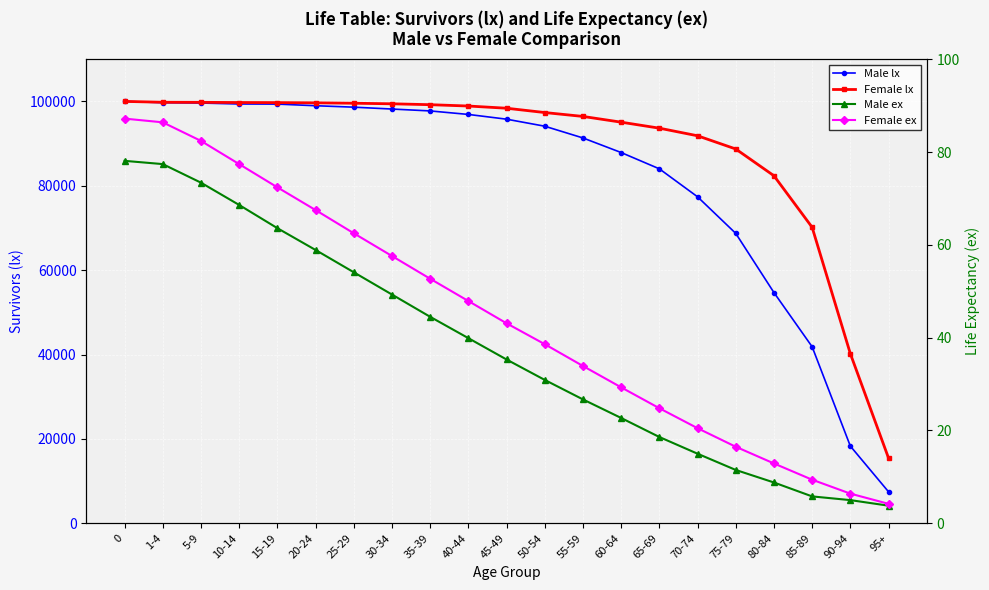

Does the chart display data point markers on the line(s)?

Yes